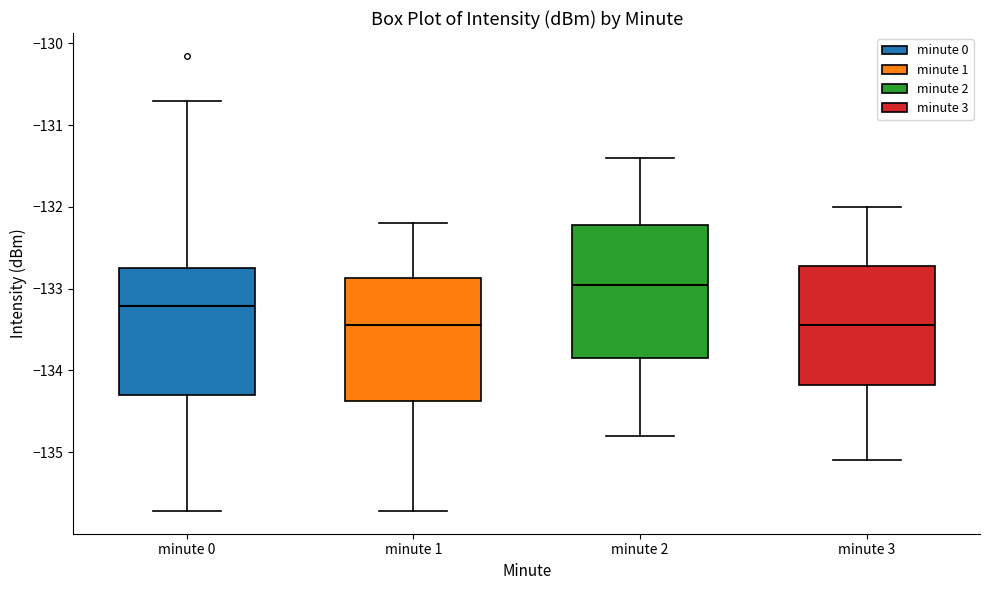

Reading left to right, transcribe this box plot: for each box, give where its median line is, the range the box spans, and where its two whiskers end, as read against the y-axis. The values are not printed on the chart, so give them approximately, as read against the axis.

minute 0: median -133.2, box -134.3 to -132.7, whiskers -135.7 to -130.7
minute 1: median -133.4, box -134.4 to -132.9, whiskers -135.7 to -132.2
minute 2: median -132.9, box -133.8 to -132.2, whiskers -134.8 to -131.4
minute 3: median -133.4, box -134.2 to -132.7, whiskers -135.1 to -132.0